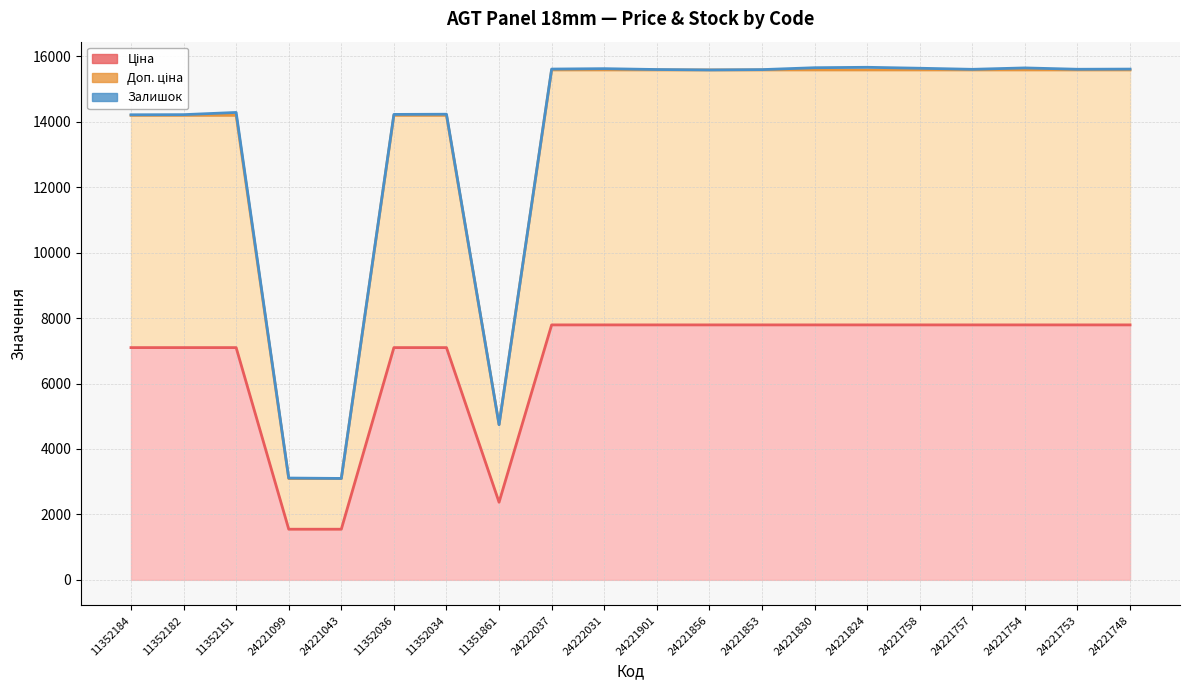

What is the label of the 7th point from the left?

11352034